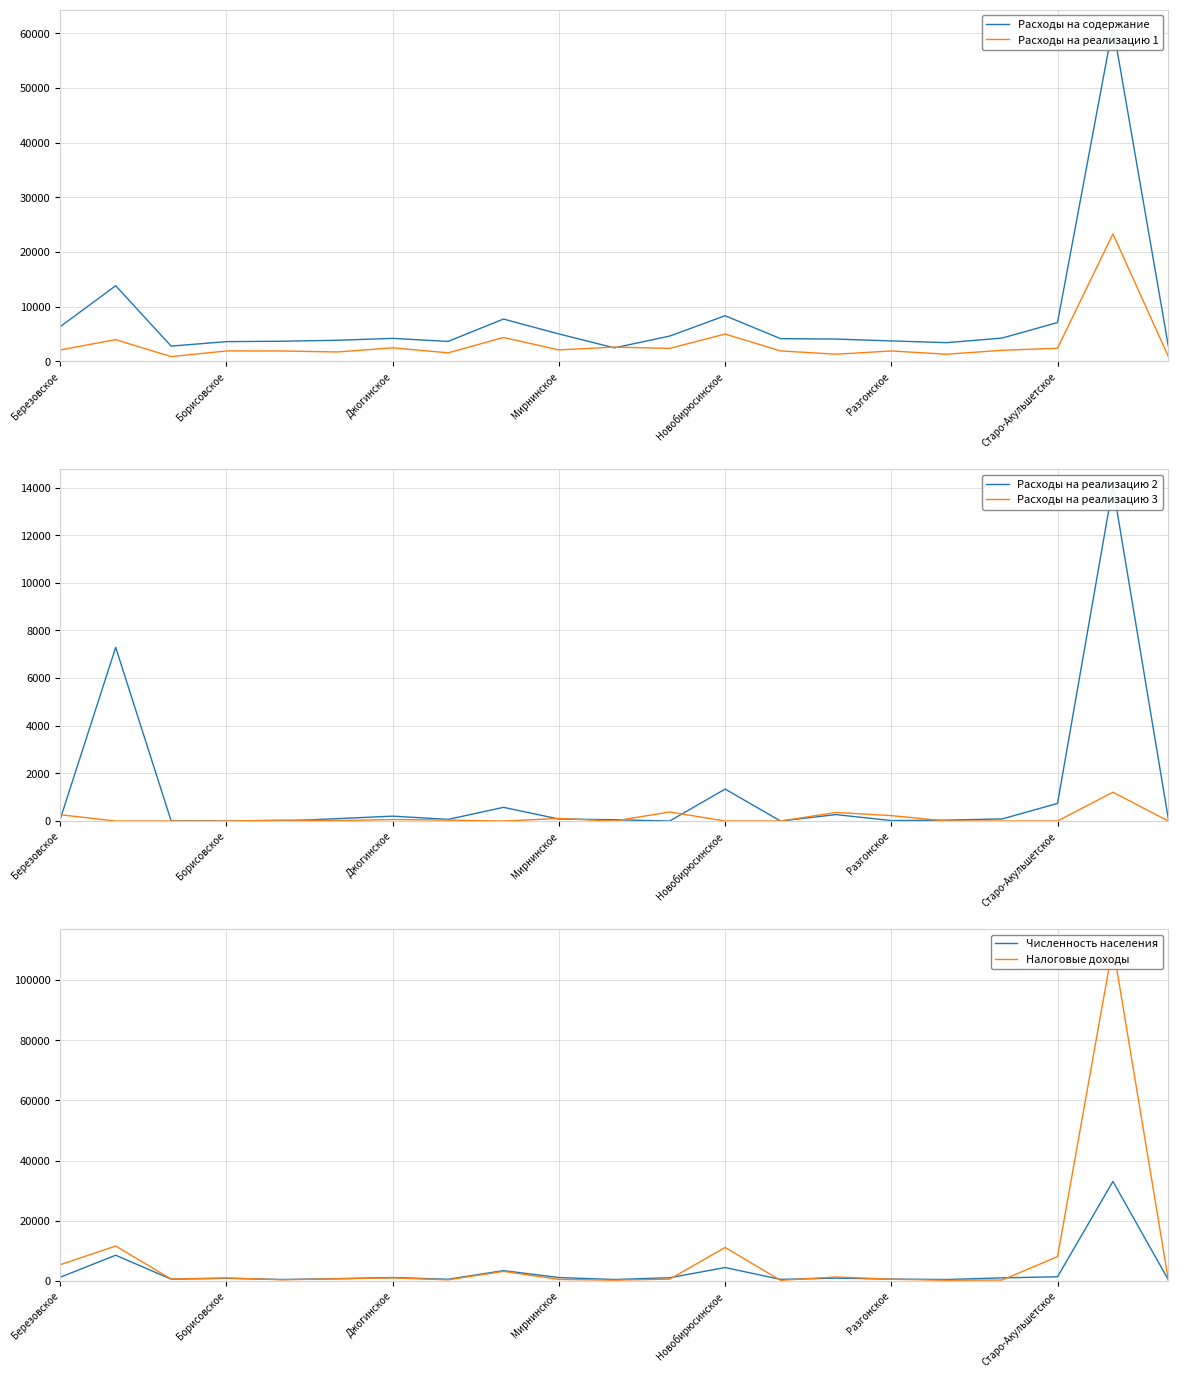

At which category is the sum across all series the highest?

19